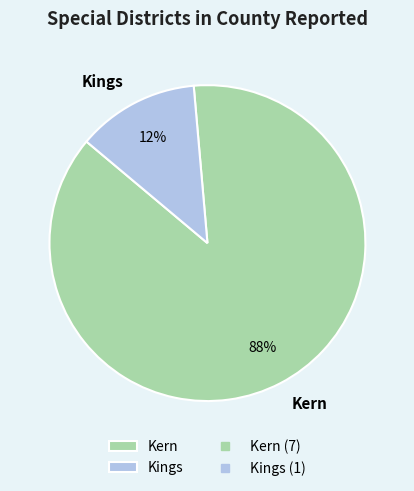

Is Kern the majority of the pie?

Yes